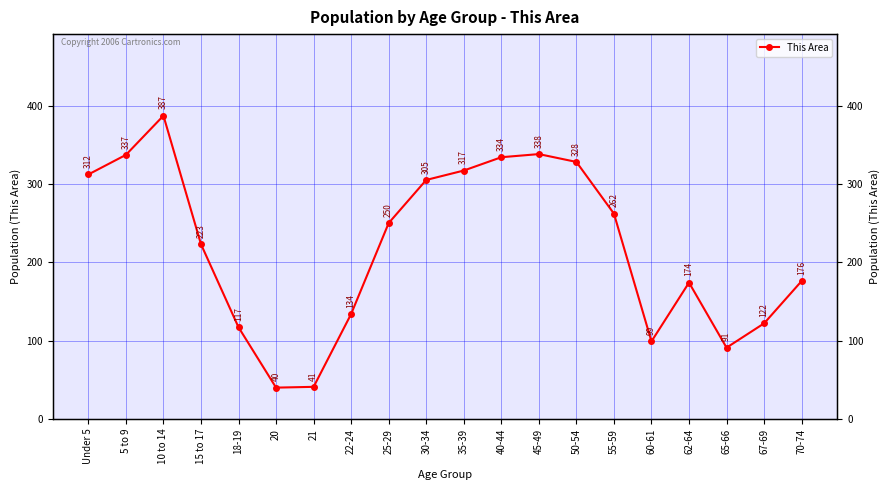

What is the change in value from 60-61 to 65-66?

-8